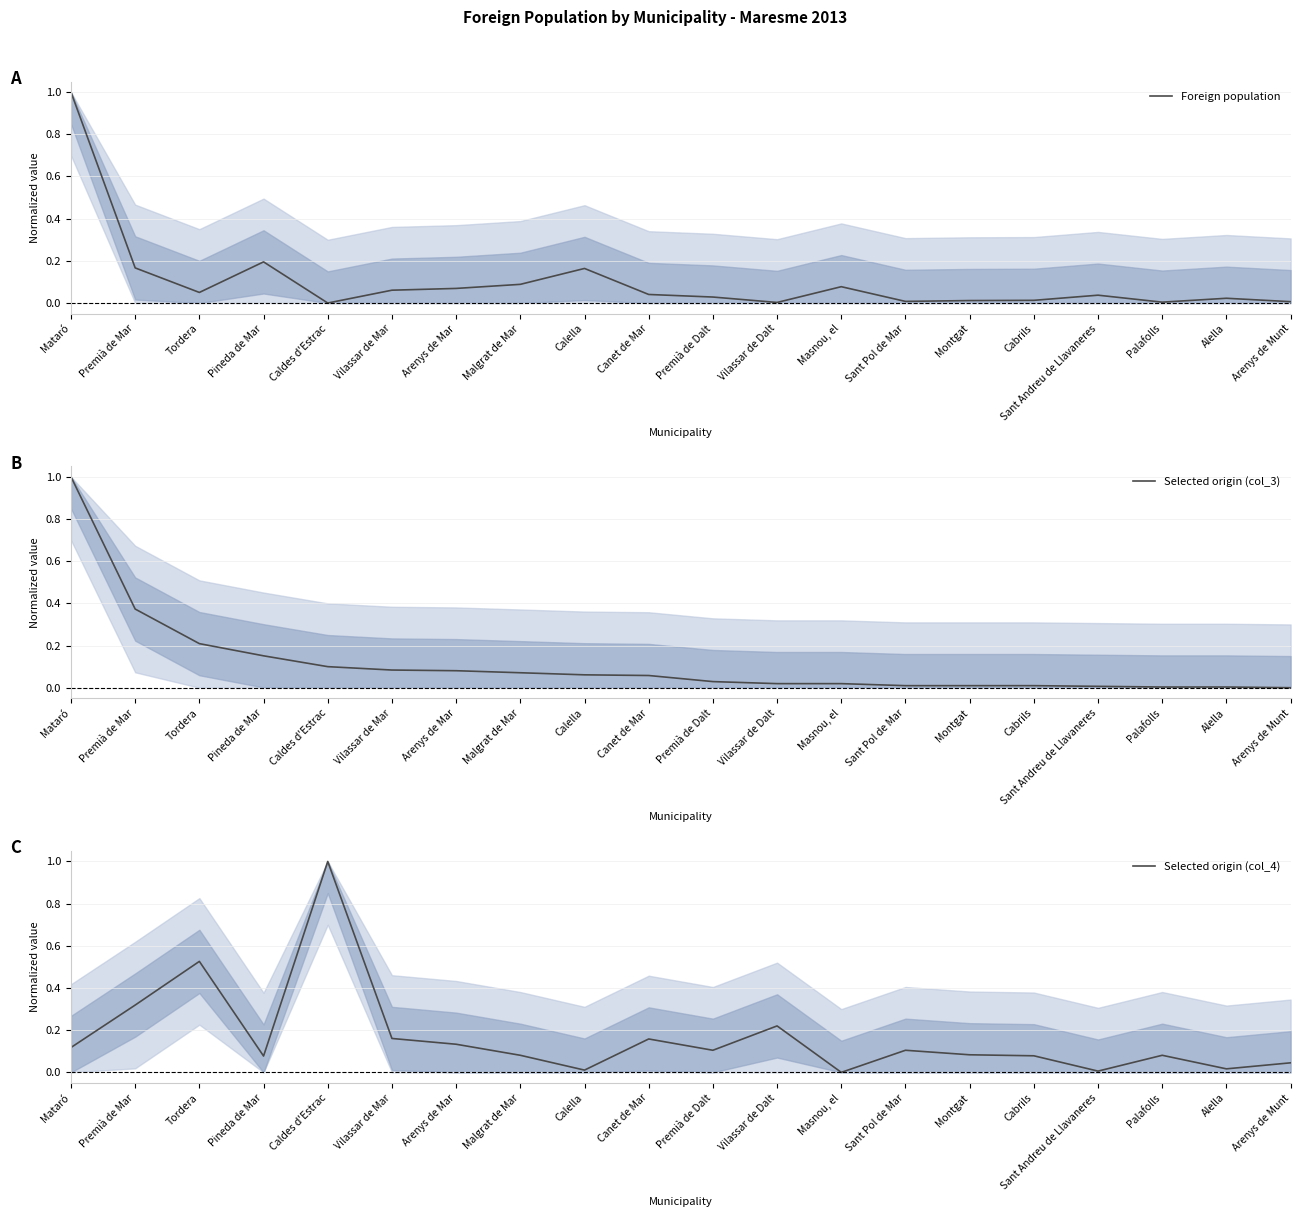

Rank the series by their maximum value, from lowest to highest.

Foreign population, Selected origin (col_3), Selected origin (col_4)